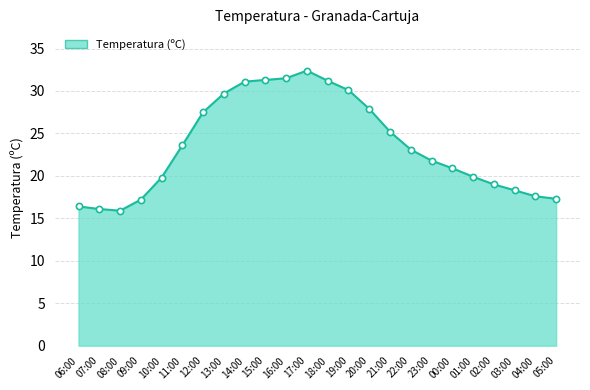

What is the change in value from 10:00 to 20:00?

+8.1